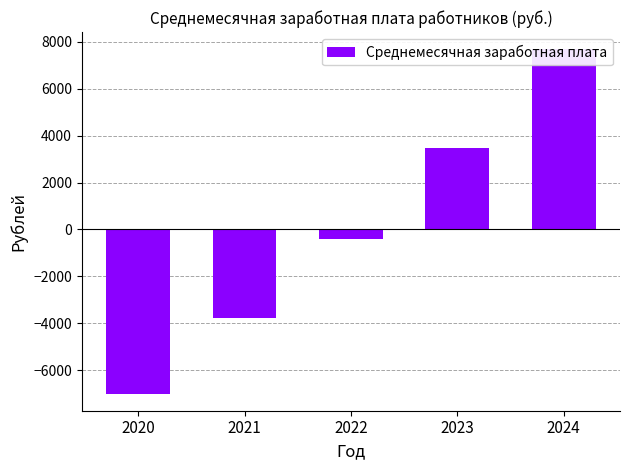

Does the chart contain any negative values?

Yes